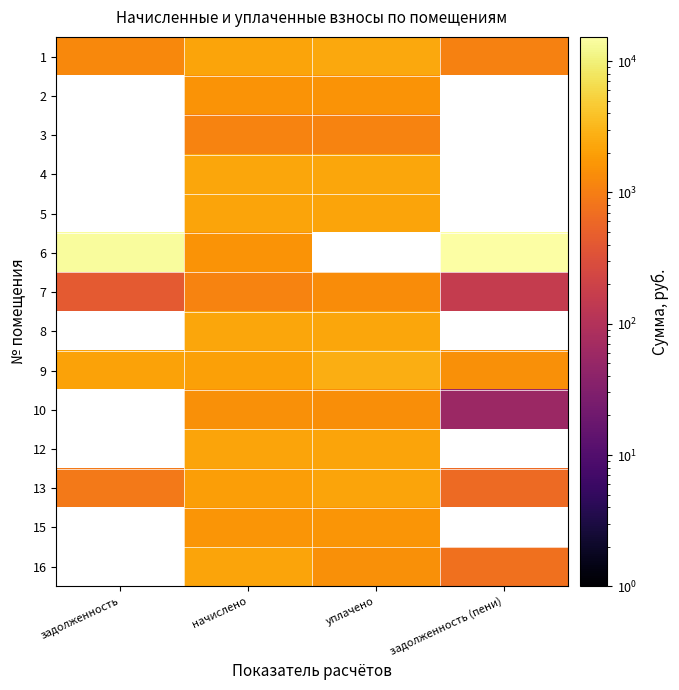

What is the sum of the 16 values at задолженность (пени) and уплачено?

2206.7